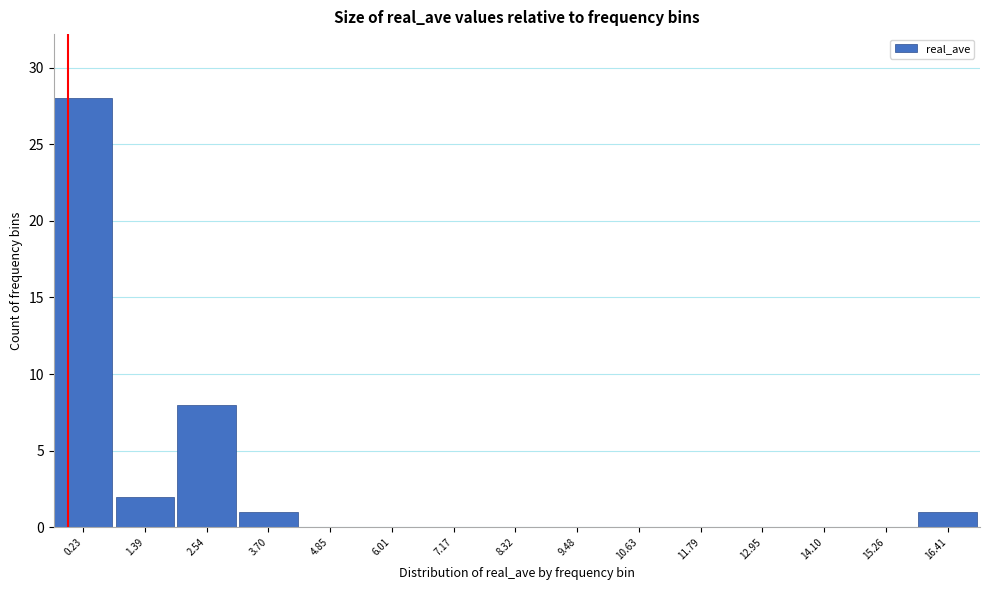

Reading left to right, extract all data points from this chart.

0.23=28	1.39=2	2.54=8	3.70=1	4.85=0	6.01=0	7.17=0	8.32=0	9.48=0	10.63=0	11.79=0	12.95=0	14.10=0	15.26=0	16.41=1